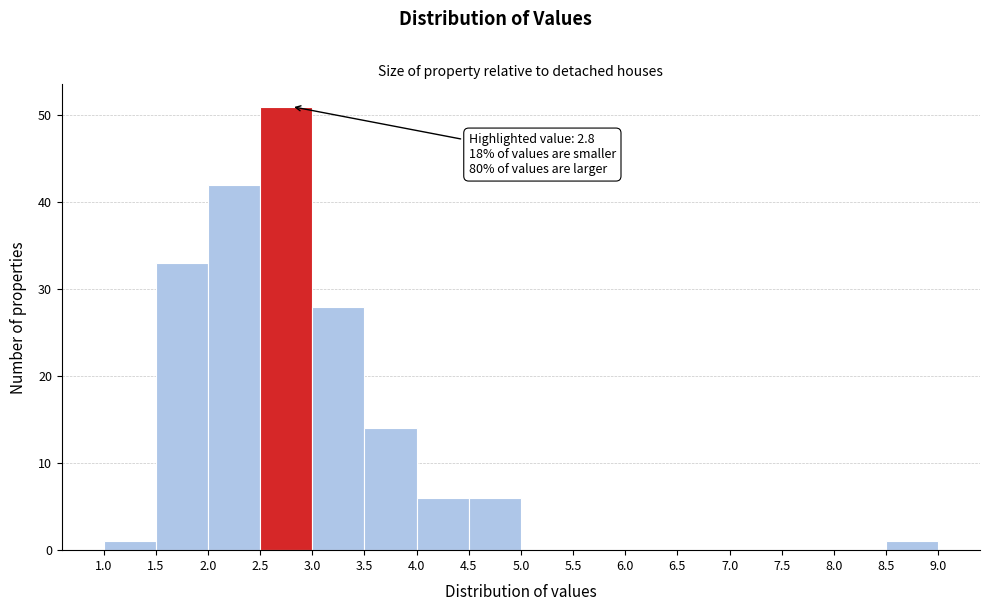

Which range on the x-axis has the tallest bar?

2.5 to 3.0